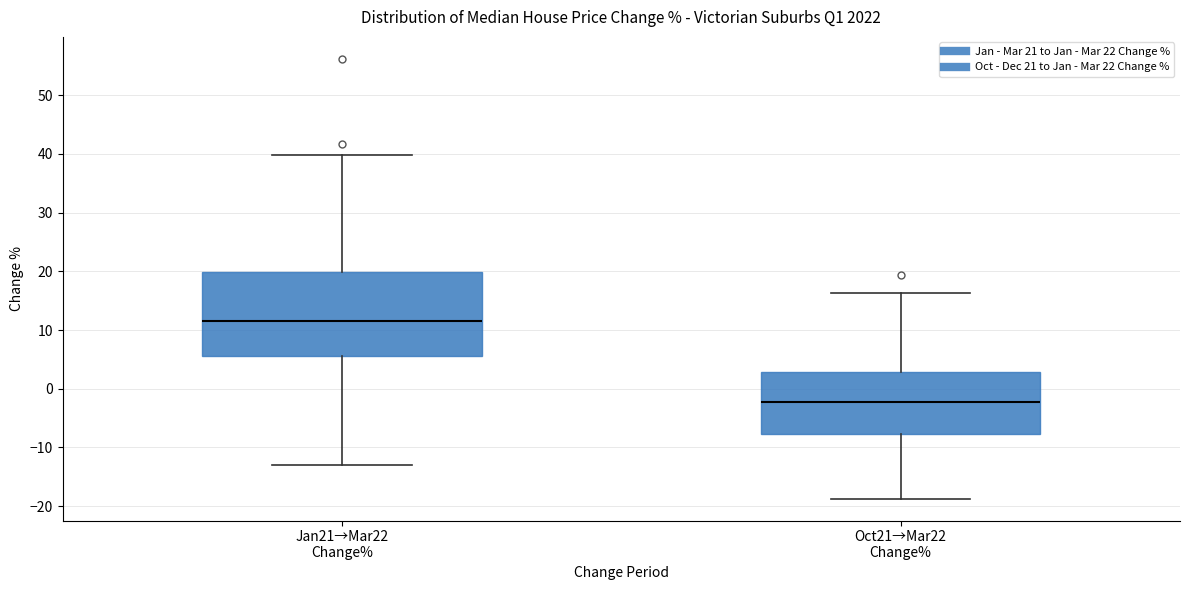

Where does the lower whisker of the box for Oct21→Mar22 Change% end on the y-axis? The values are not printed on the chart, so give them approximately, as read against the axis.

-19